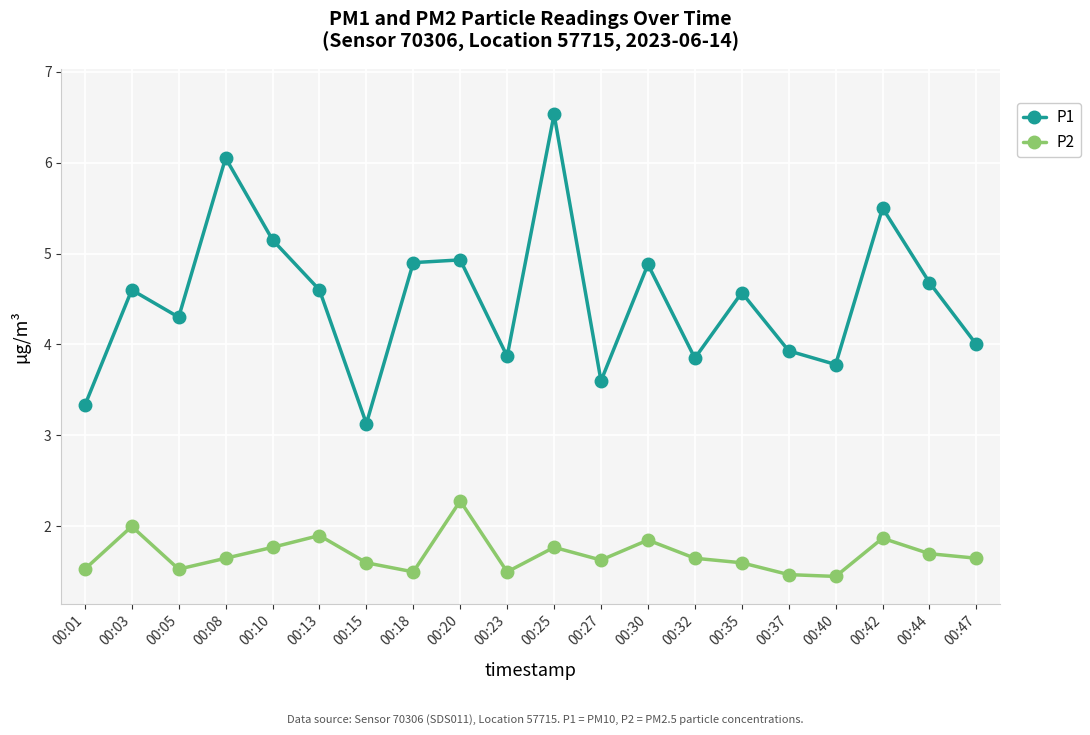

In P1, how many points are higher than both neighbors (excluding endpoints)?

7